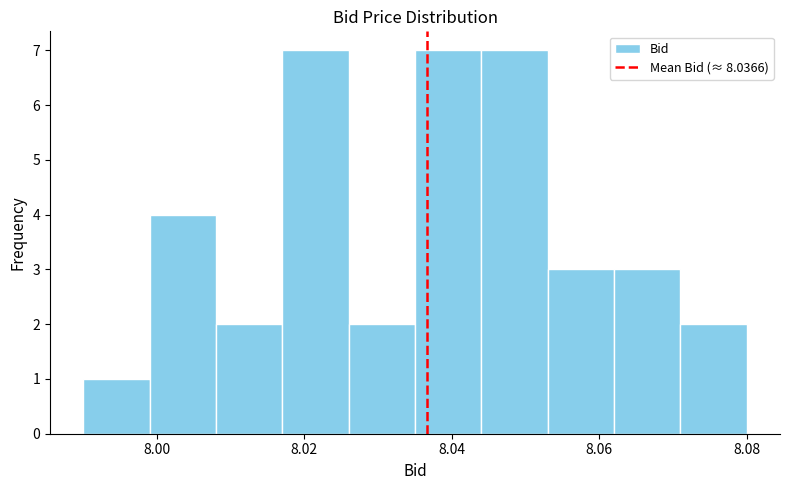

What is the height of the bar covering 8.071 to 8.080 on the x-axis? Neither the bar edges nor the heights are printed on the chart, so give them approximately, as read against the axes.

2